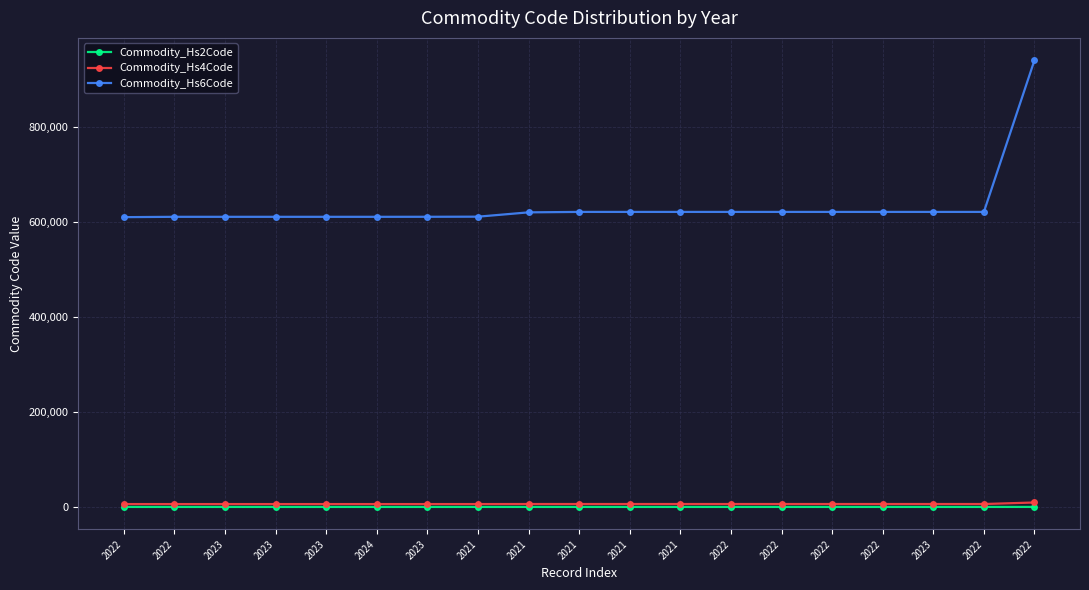

True or false: Commodity_Hs2Code and Commodity_Hs6Code intersect in this chart.

False